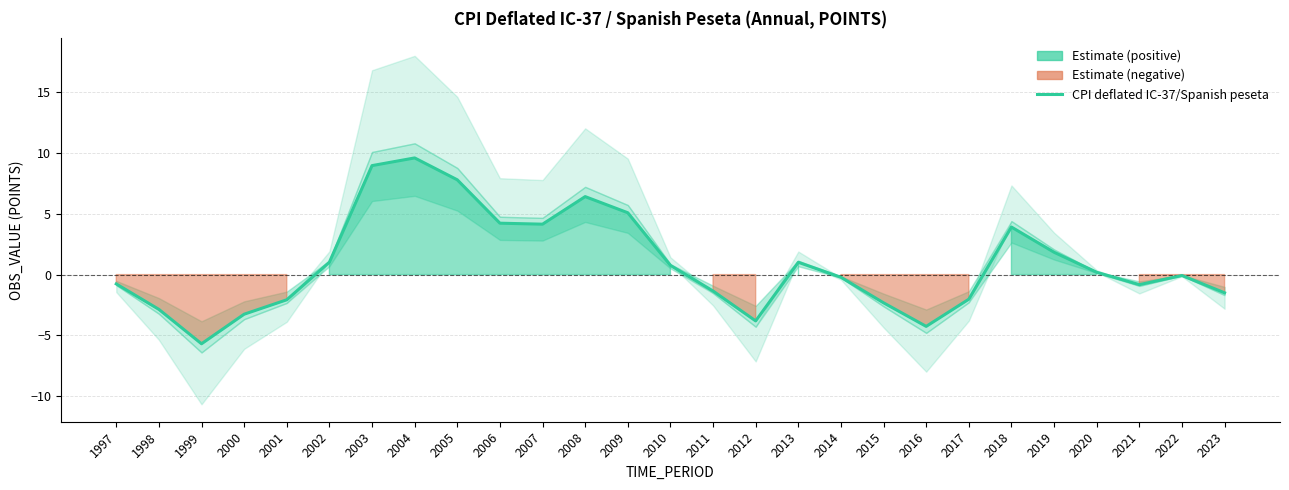

Rank the categories by value from highest to lowest.

2004, 2003, 2005, 2008, 2009, 2006, 2007, 2018, 2019, 2002, 2013, 2010, 2020, 2022, 2014, 1997, 2021, 2011, 2023, 2017, 2001, 2015, 1998, 2000, 2012, 2016, 1999